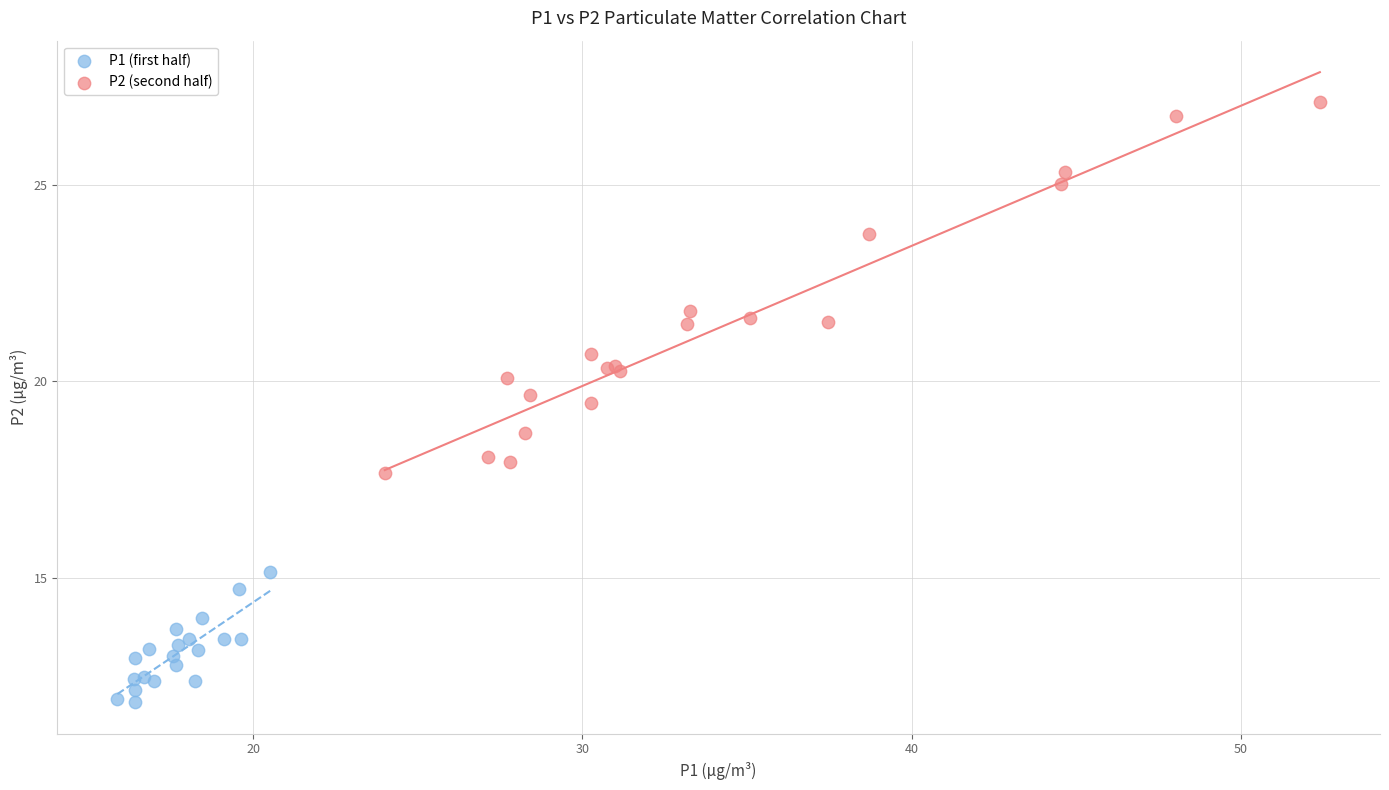

Which series reaches the minimum Y coordinate?

P1 (first half)